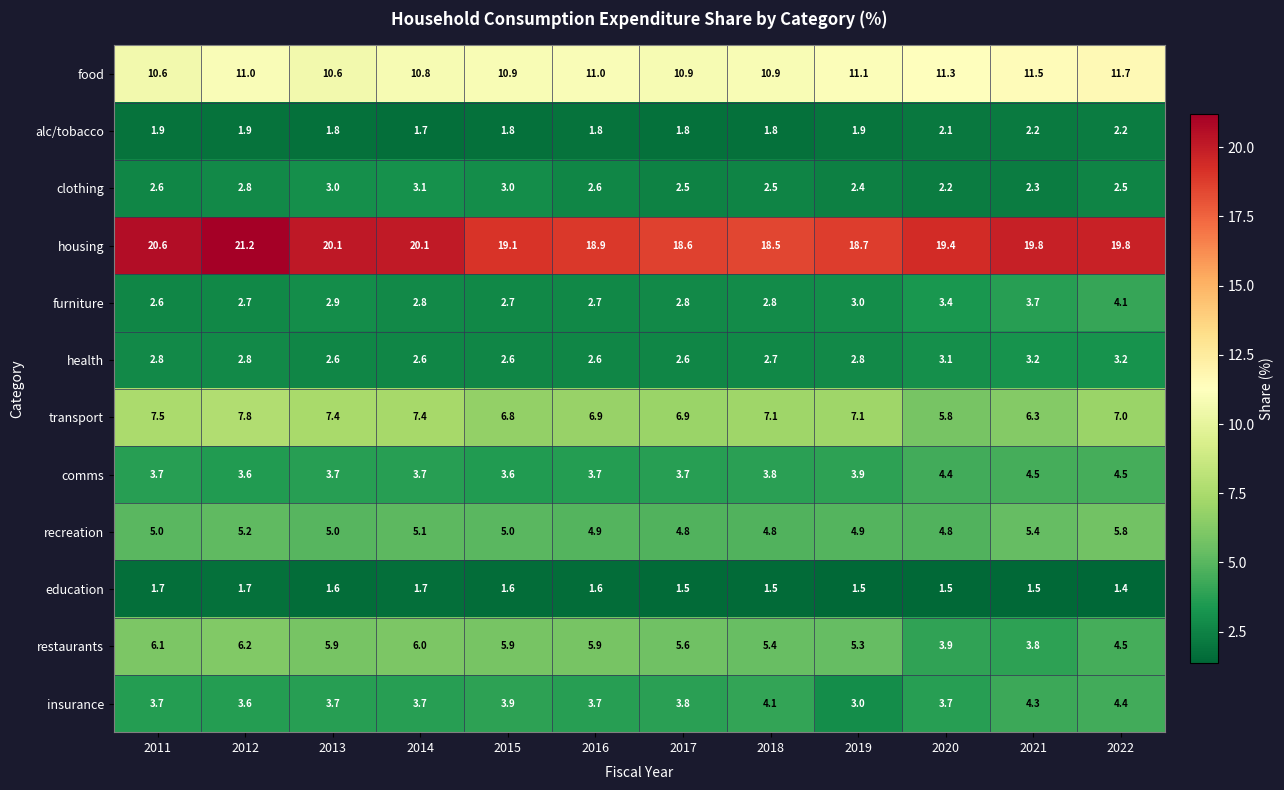

Which label corresponds to the smallest value in the chart?

2022